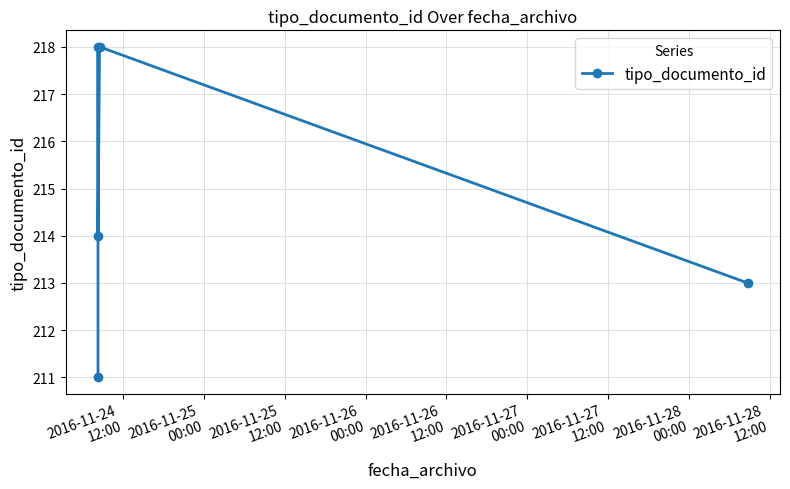

What is the value of the 2nd point from the left?

218